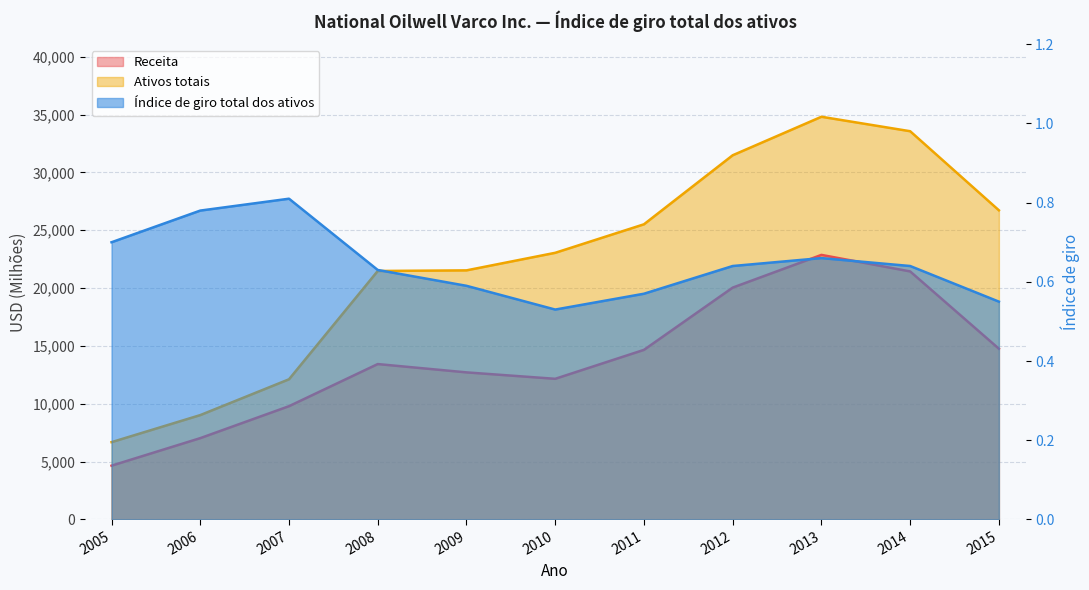

List the series in order of their overall mean, lowest first.

Índice de giro total dos ativos, Receita, Ativos totais